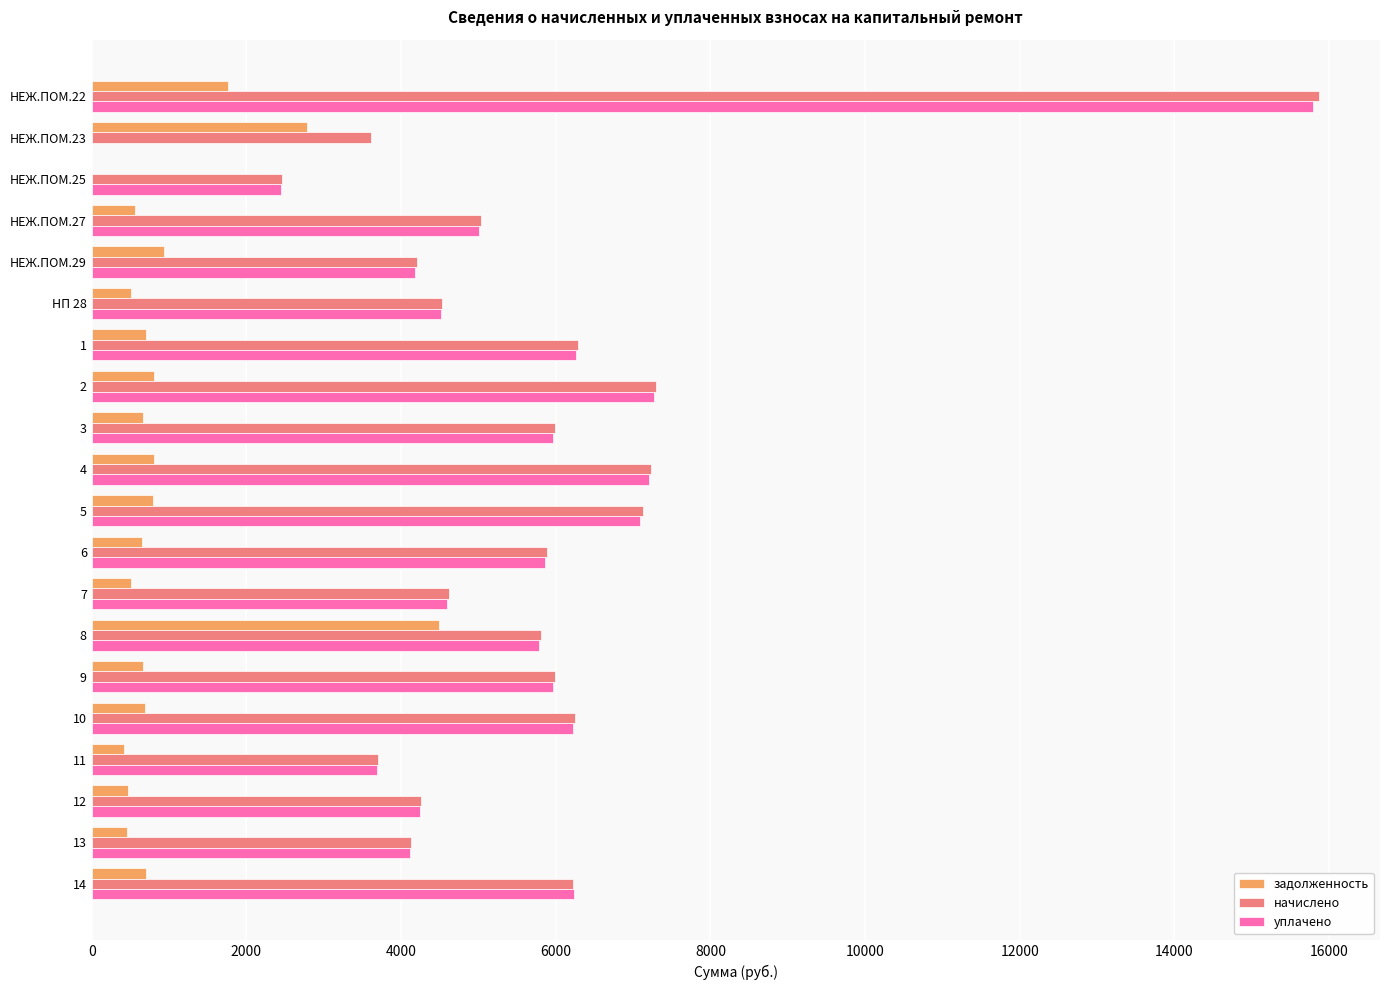

What is the spread (max minus min) of values at 11?

3292.6